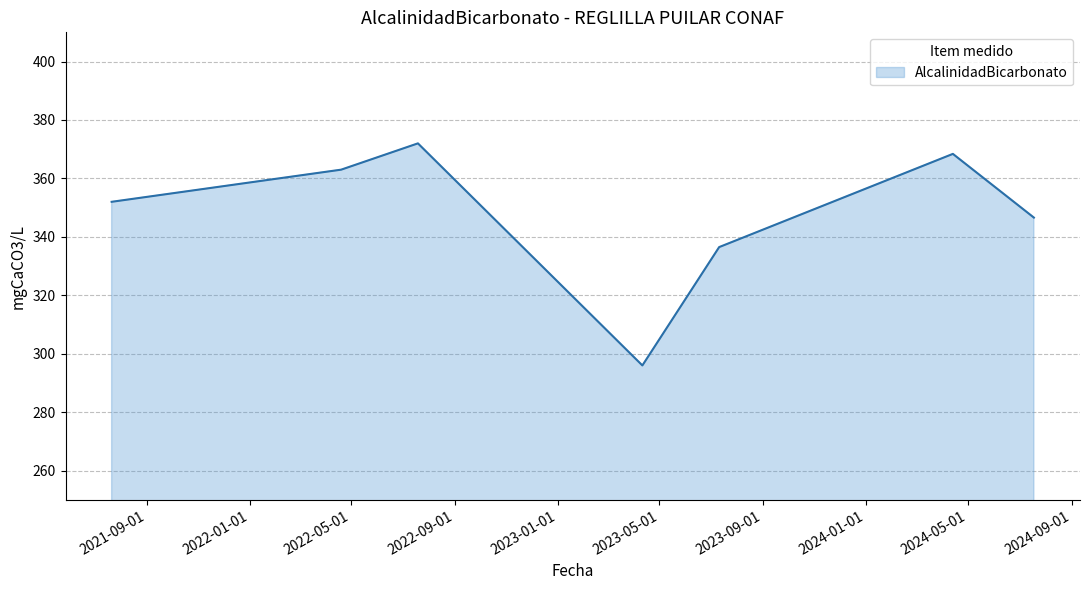

What is the difference between the second highest and minimum values?

72.4